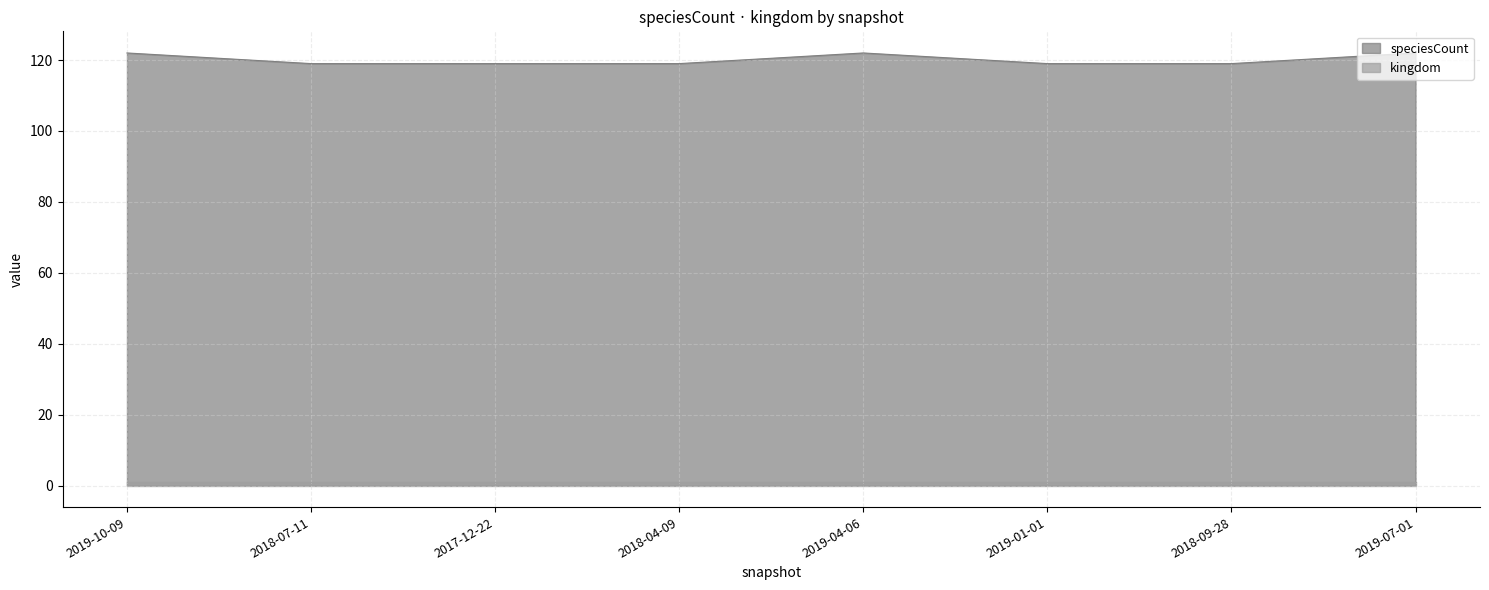

What is the difference between the maximum and second lowest values?

3